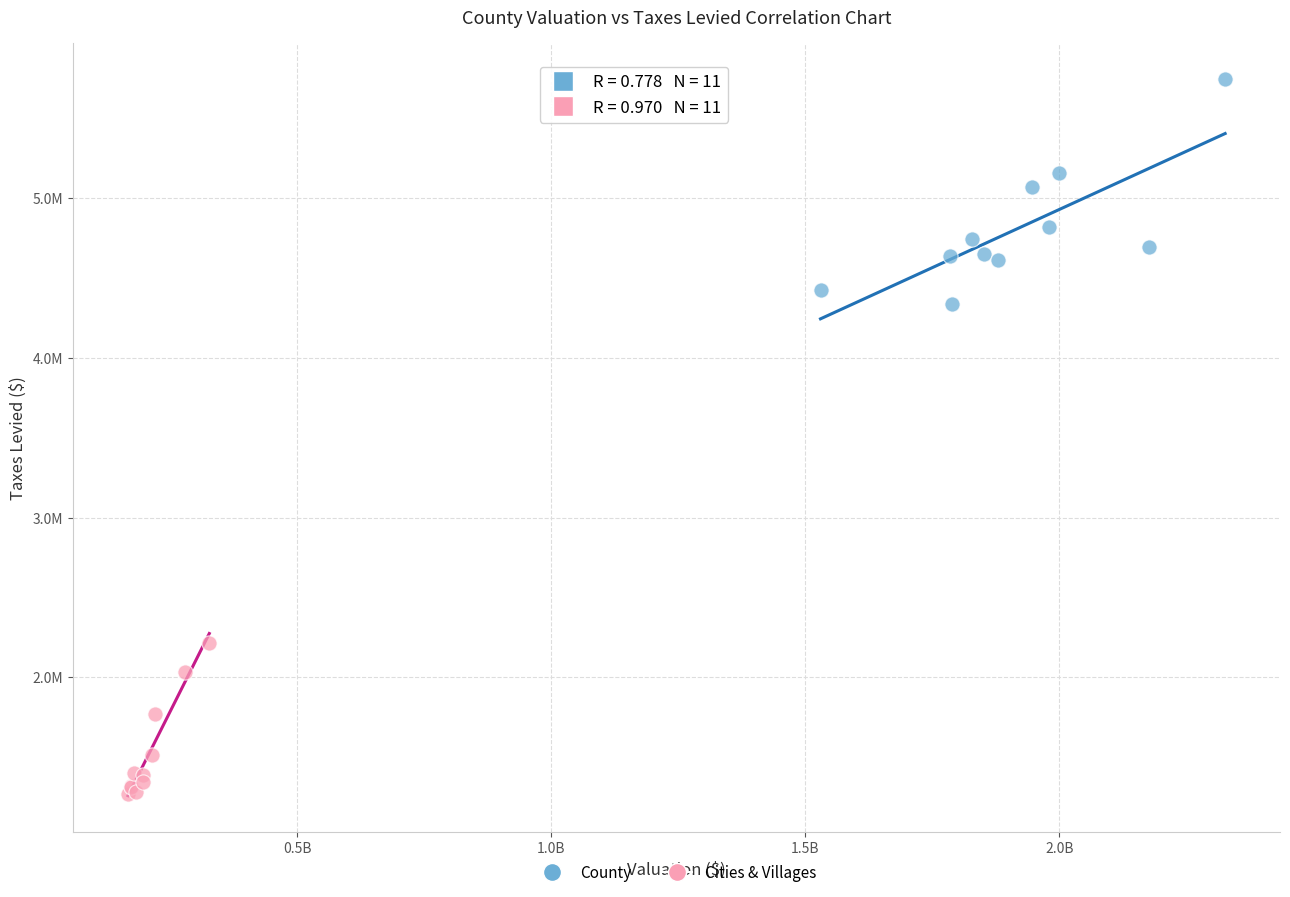

Which series reaches the minimum Y coordinate?

Cities & Villages